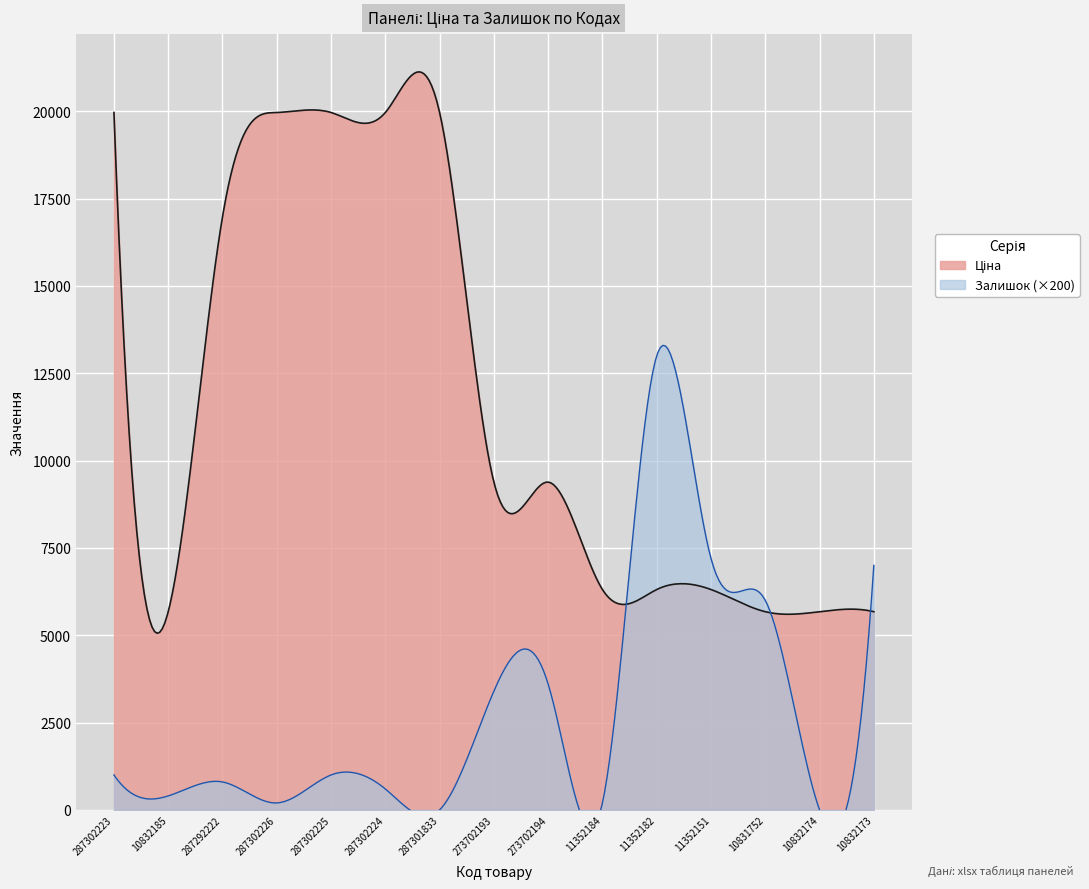

True or false: Залишок has a value of 26.9 at 11352182.

False